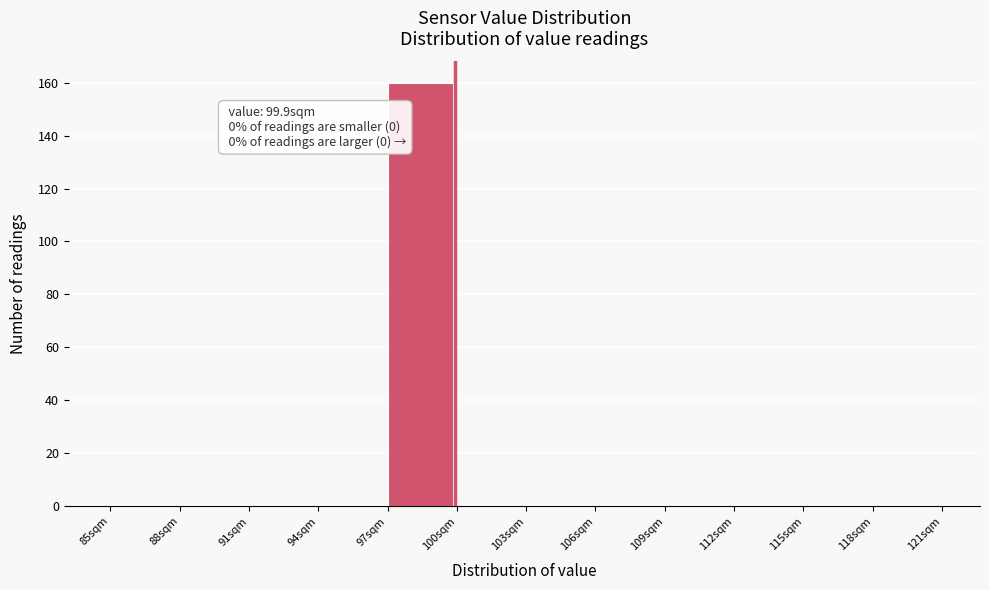

Which range on the x-axis has the tallest bar?

97 to 100